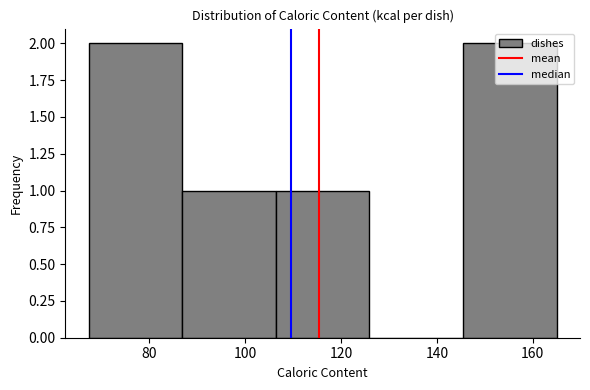

Reading left to right, transcribe this chart: for each bar, give the range it covers on the x-axis and its height. Neither the bar edges nor the heights are printed on the chart, so give them approximately, as read against the axes.

68 to 86: 2
86 to 106: 1
106 to 126: 1
126 to 146: 0
146 to 166: 2